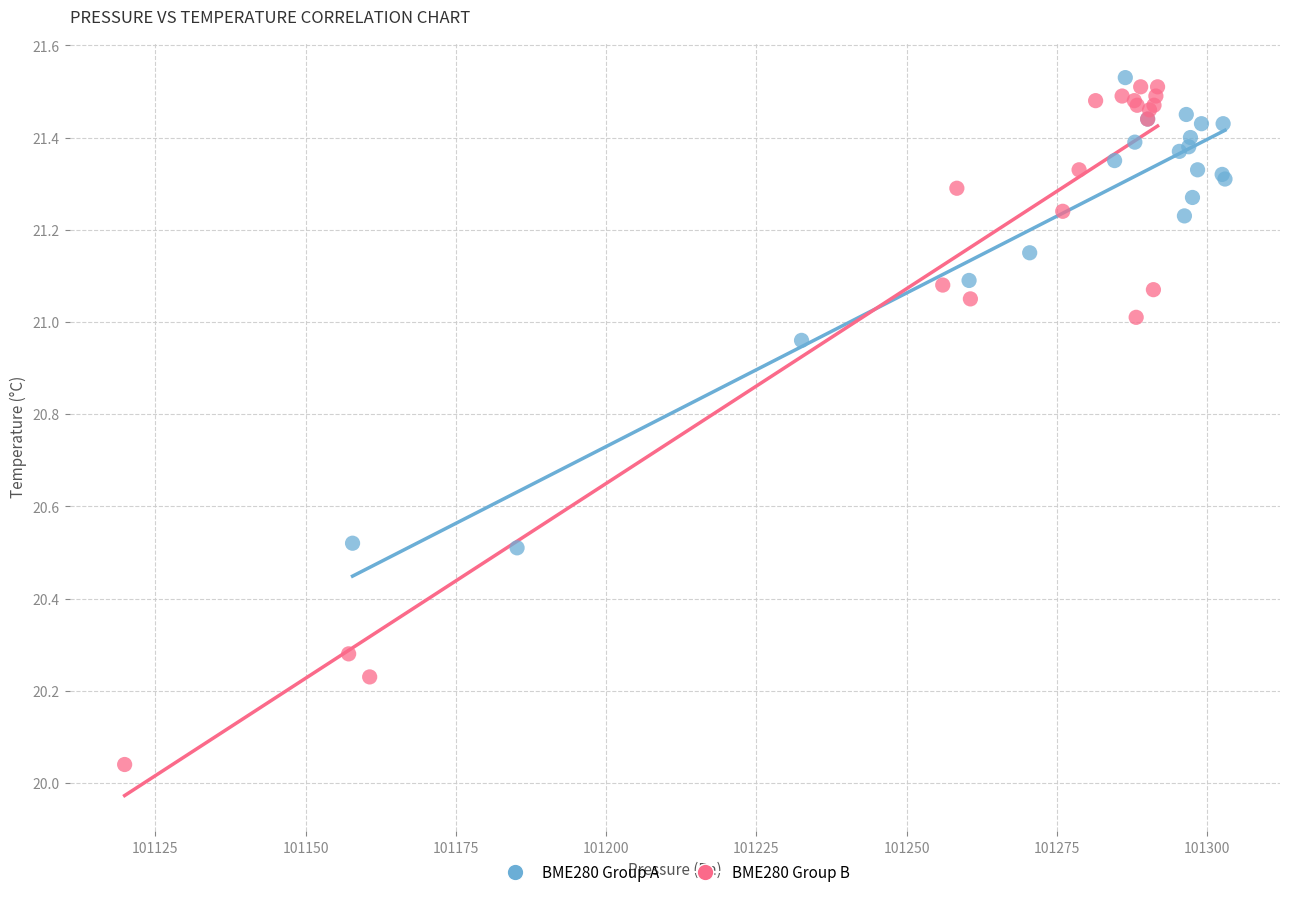

Which series has the widest spread of Y values?

BME280 Group B